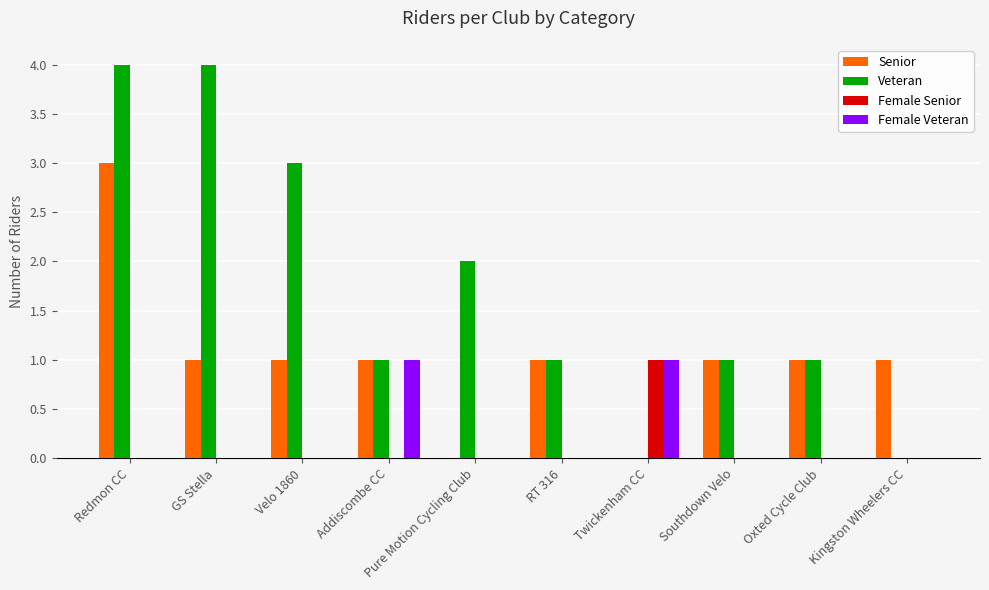

Reading left to right, list all the values displayed in this chart.

Senior: Redmon CC=3	GS Stella=1	Velo 1860=1	Addiscombe CC=1	Pure Motion Cycling Club=0	RT 316=1	Twickenham CC=0	Southdown Velo=1	Oxted Cycle Club=1	Kingston Wheelers CC=1
Veteran: Redmon CC=4	GS Stella=4	Velo 1860=3	Addiscombe CC=1	Pure Motion Cycling Club=2	RT 316=1	Twickenham CC=0	Southdown Velo=1	Oxted Cycle Club=1	Kingston Wheelers CC=0
Female Senior: Redmon CC=0	GS Stella=0	Velo 1860=0	Addiscombe CC=0	Pure Motion Cycling Club=0	RT 316=0	Twickenham CC=1	Southdown Velo=0	Oxted Cycle Club=0	Kingston Wheelers CC=0
Female Veteran: Redmon CC=0	GS Stella=0	Velo 1860=0	Addiscombe CC=1	Pure Motion Cycling Club=0	RT 316=0	Twickenham CC=1	Southdown Velo=0	Oxted Cycle Club=0	Kingston Wheelers CC=0